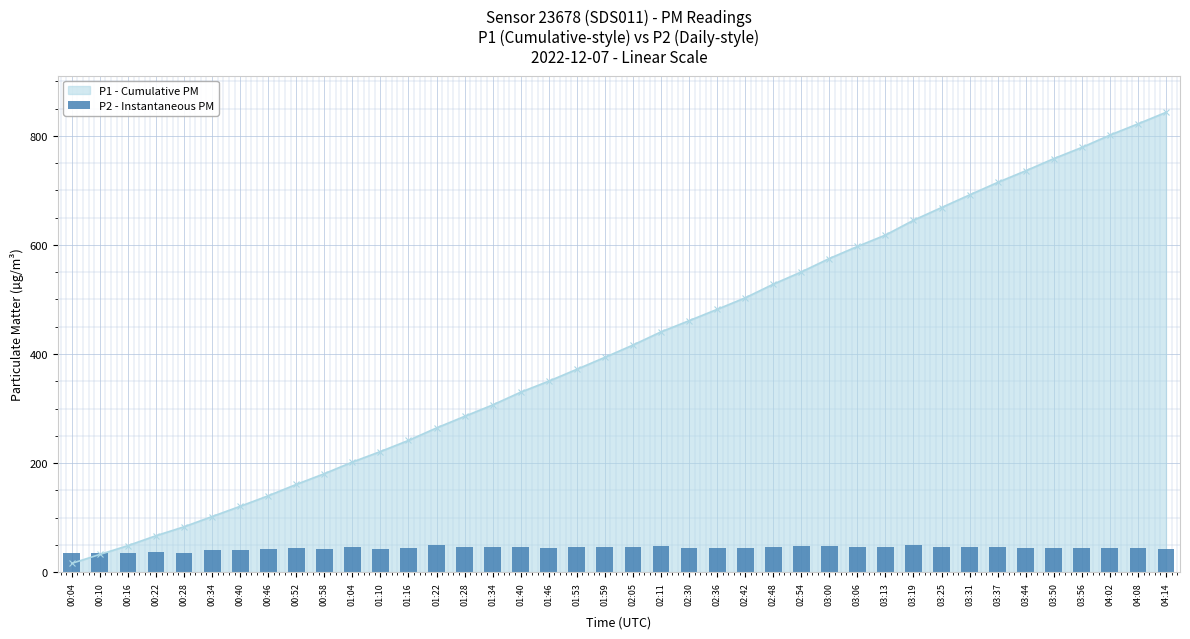

What is the label of the 28th bar from the left?

03:00